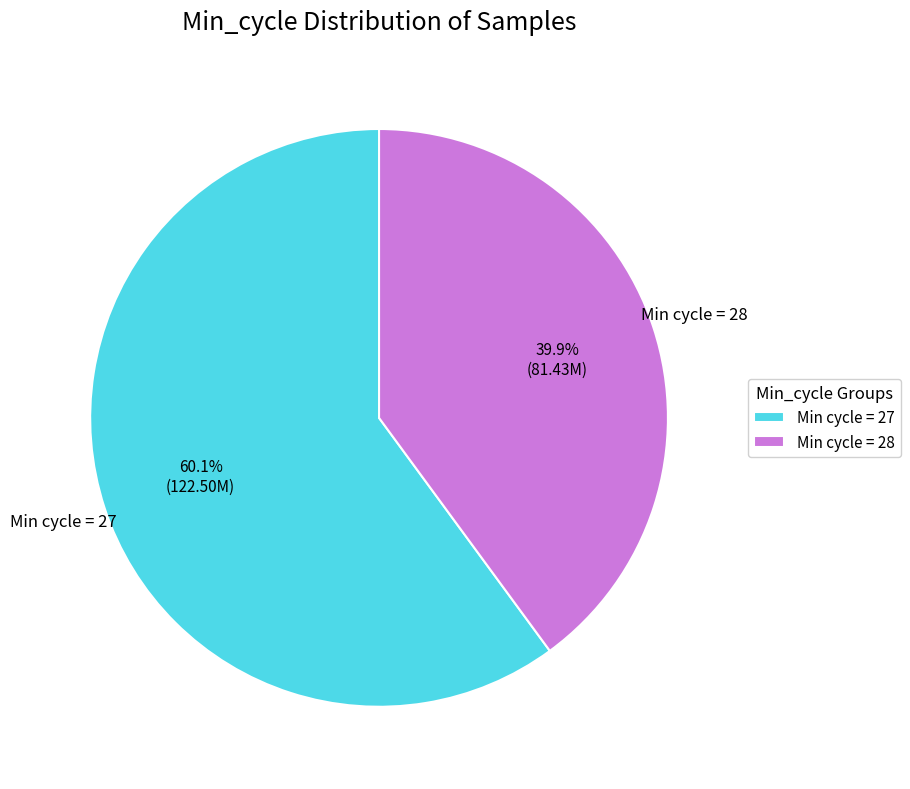

Rank the categories by value from lowest to highest.

Min cycle = 28, Min cycle = 27